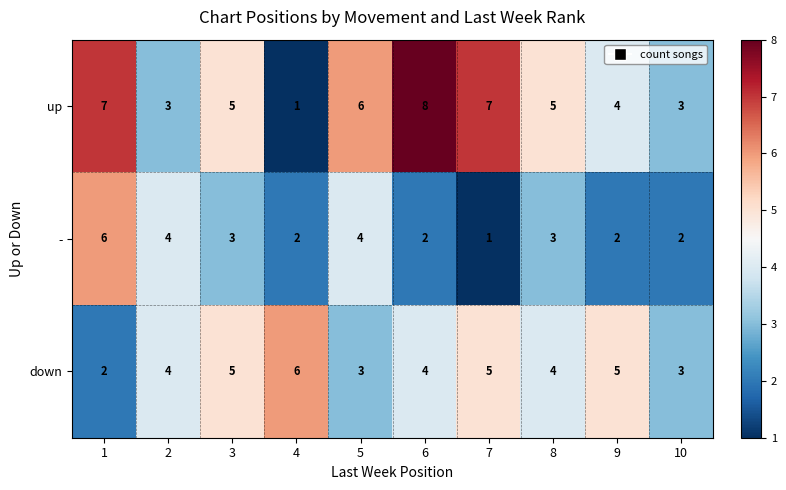

Reading left to right, extract all data points from this chart.

up: 1=7	2=3	3=5	4=1	5=6	6=8	7=7	8=5	9=4	10=3
-: 1=6	2=4	3=3	4=2	5=4	6=2	7=1	8=3	9=2	10=2
down: 1=2	2=4	3=5	4=6	5=3	6=4	7=5	8=4	9=5	10=3